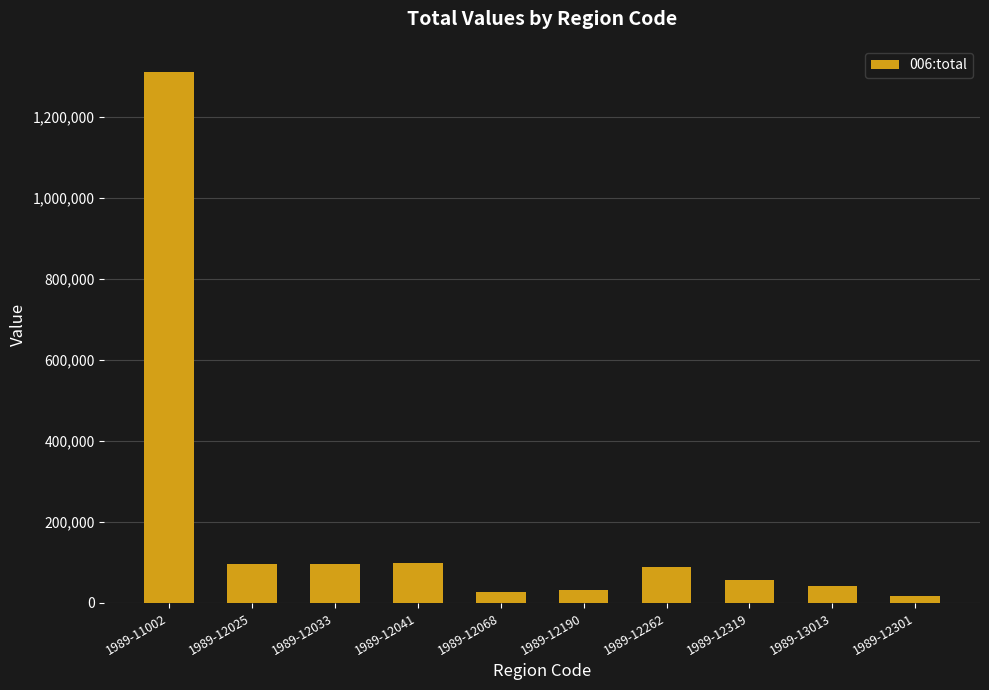

What is the ratio of the value at 1989-12190 to the value at 1989-12262?

0.4